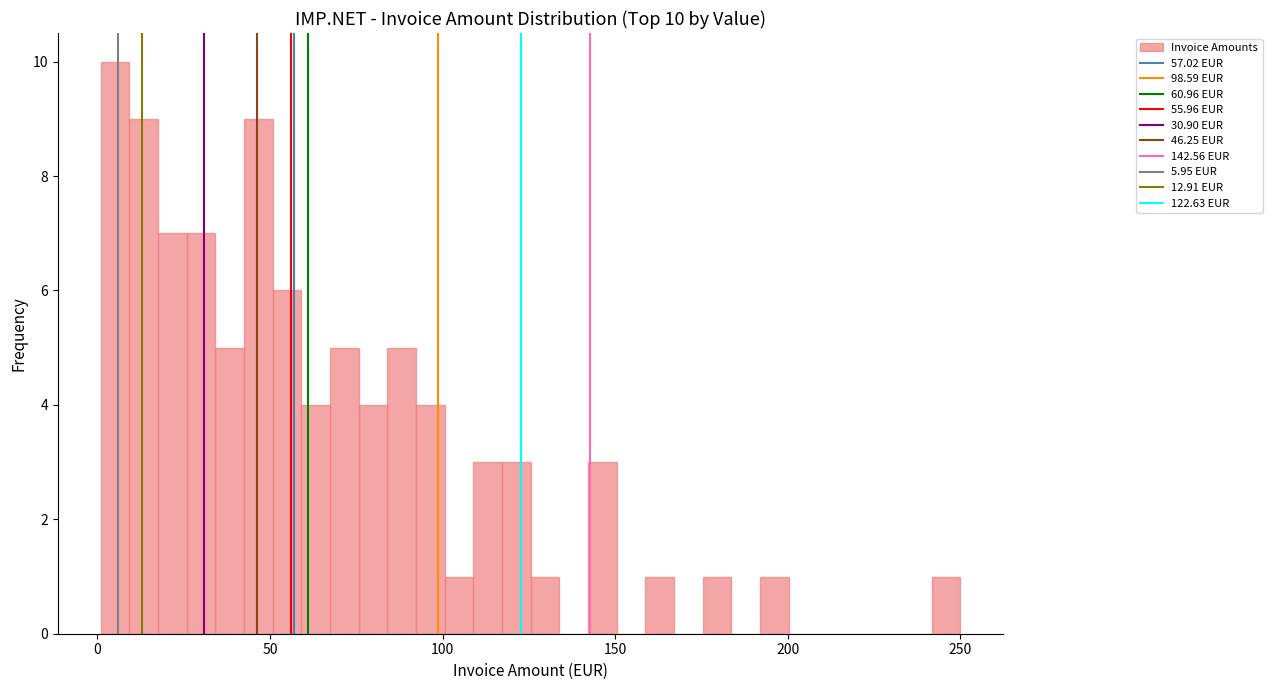

Around what value on the x-axis is the tallest bar? Give the approximate position of its centre, as read against the axis.

5